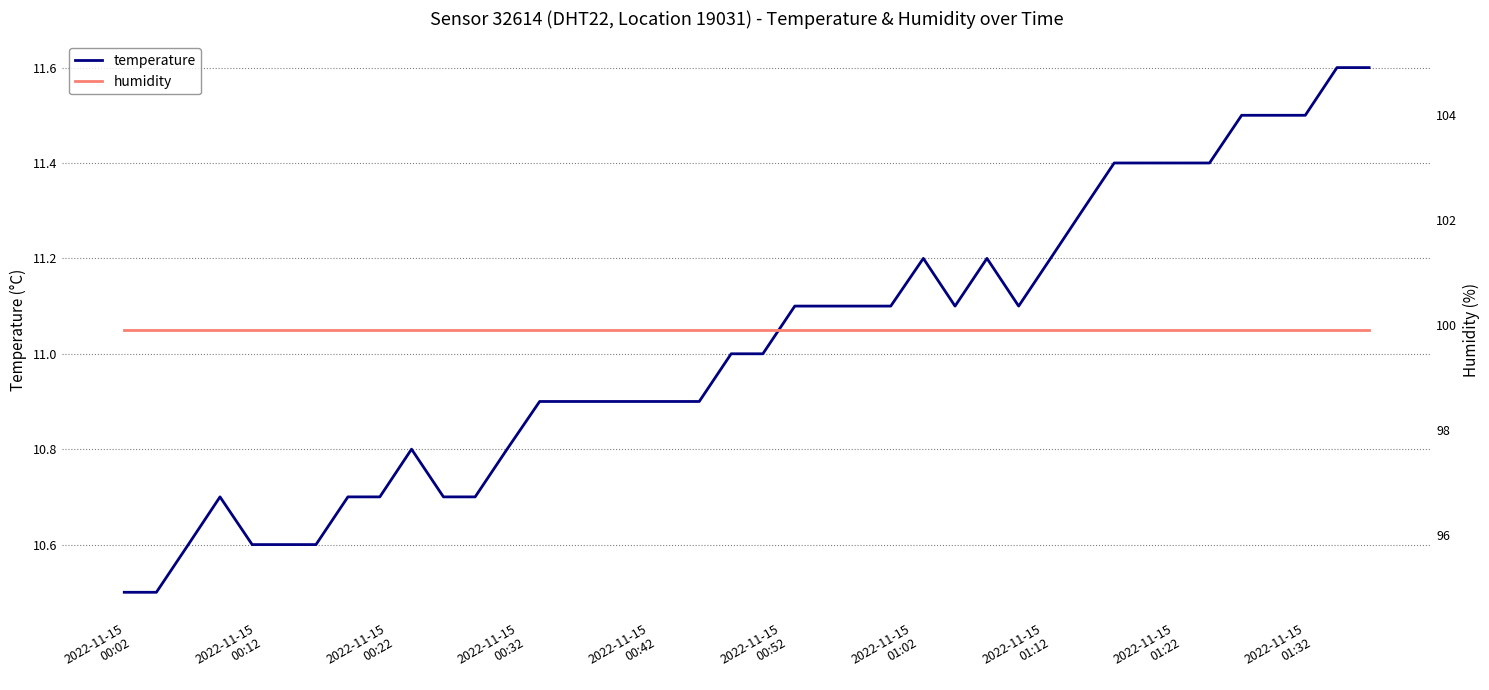

At how many categories does at least one series exceed 96?

40